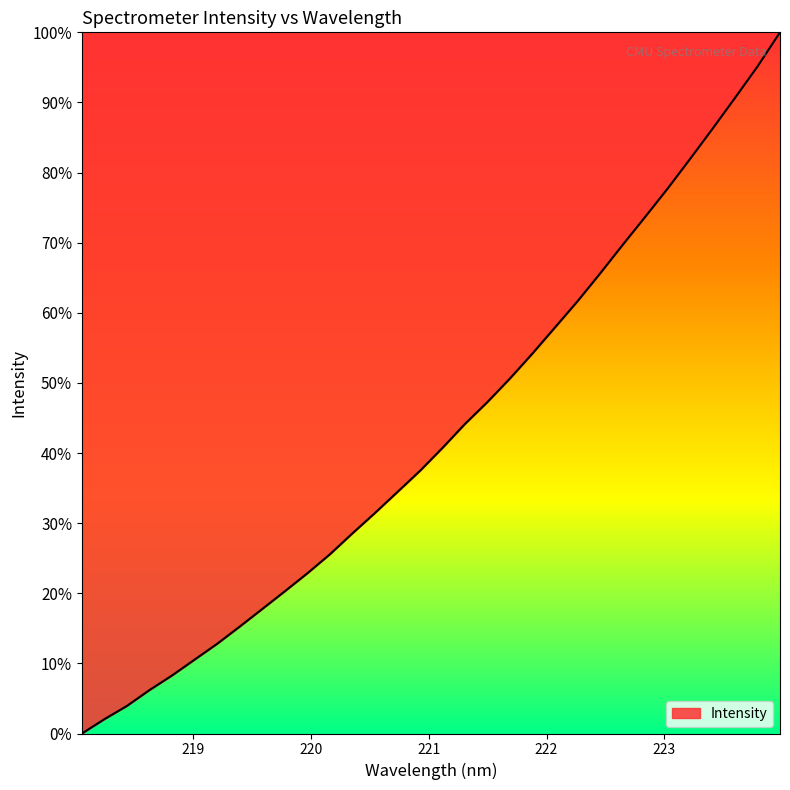

How many categories are shown in the chart?

32